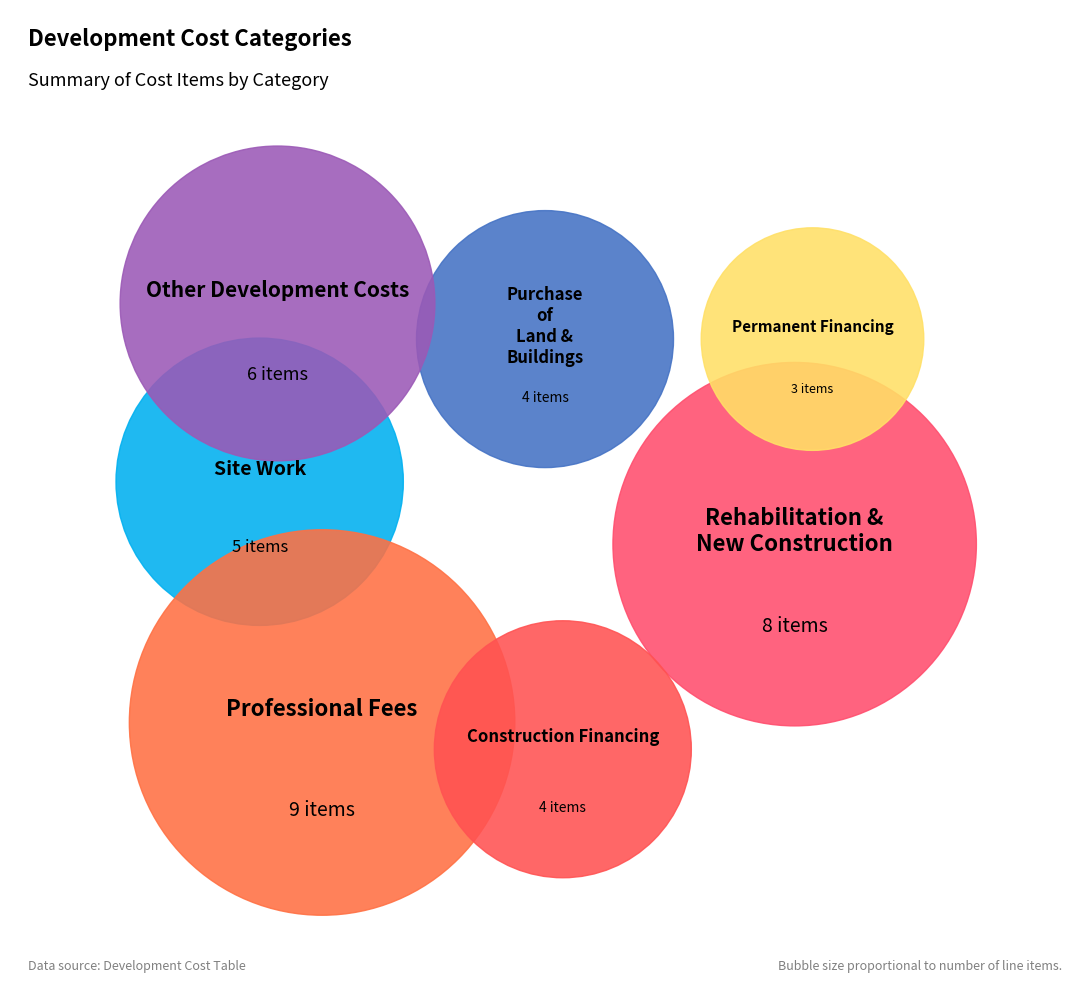

Is there any slice that represents more than half of the pie?

No